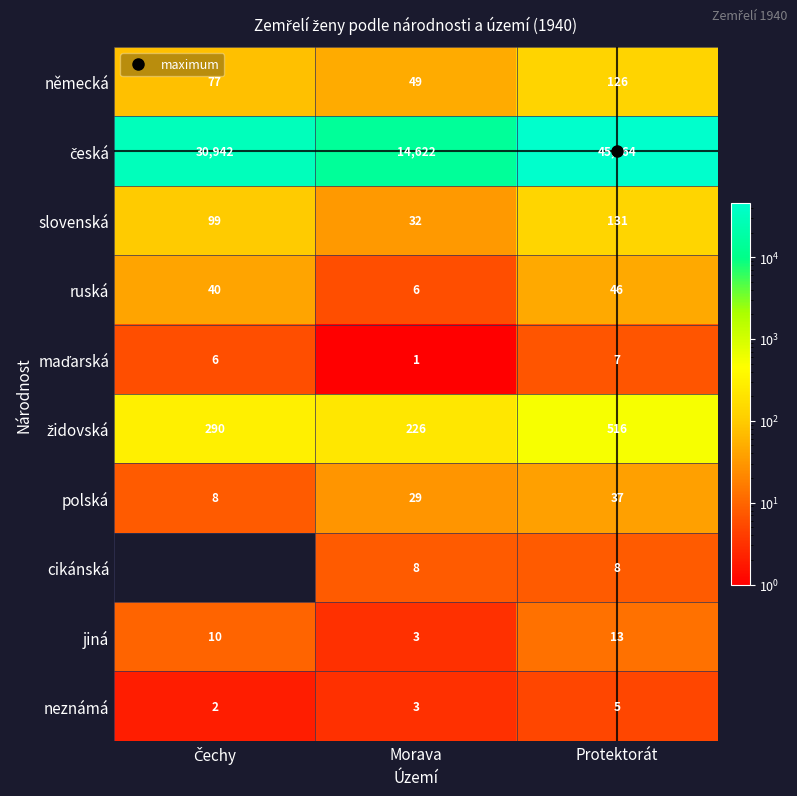

Rank the series by their maximum value, from lowest to highest.

neznámá, maďarská, jiná, polská, ruská, německá, slovenská, židovská, česká, cikánská